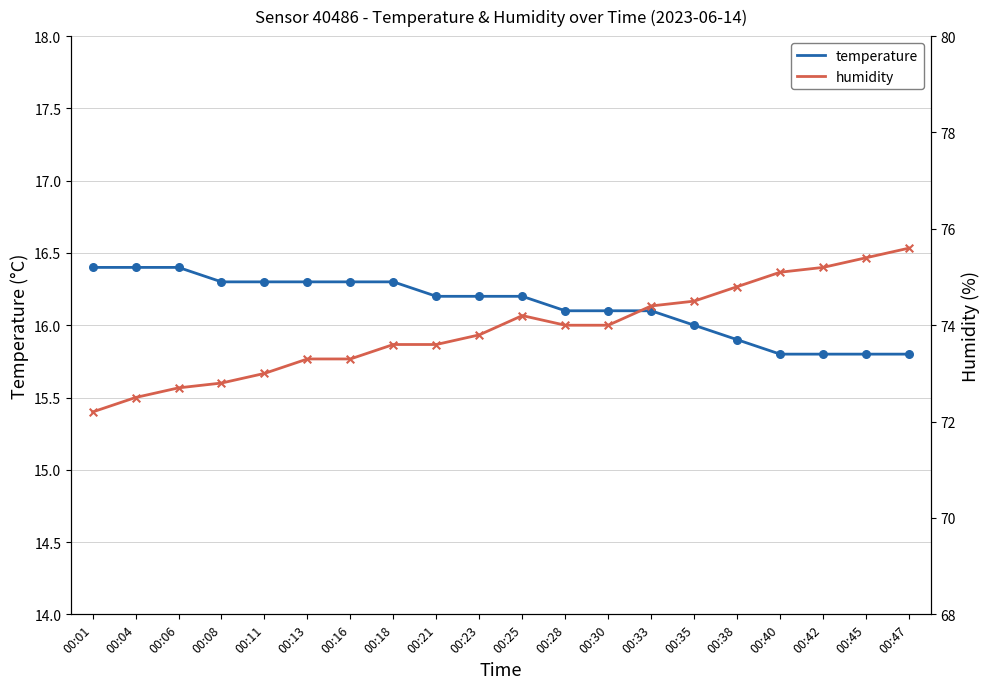

Which series has the largest Y range (max minus min)?

humidity